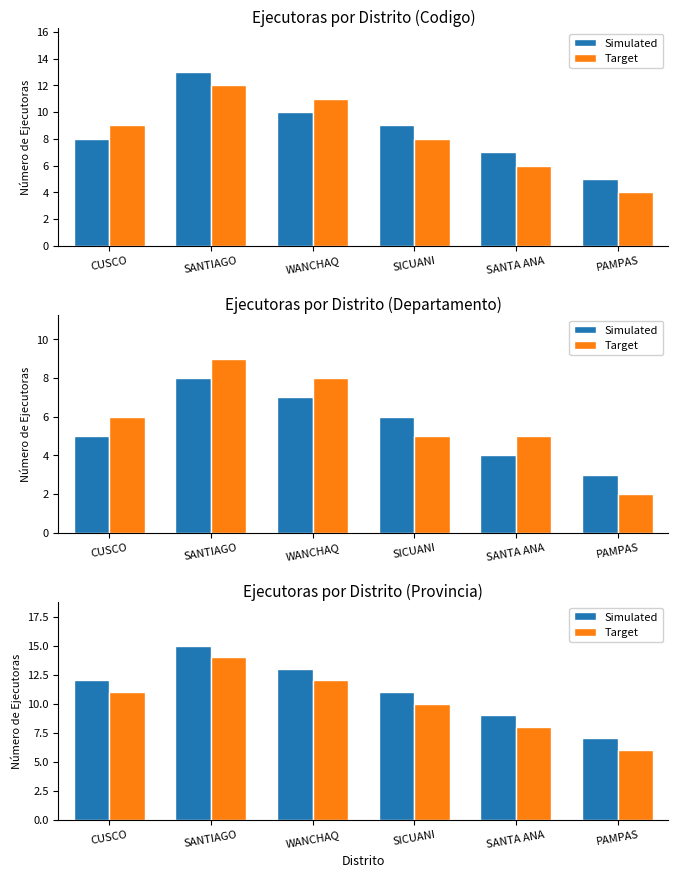

At how many categories does at least one series exceed 6?

6